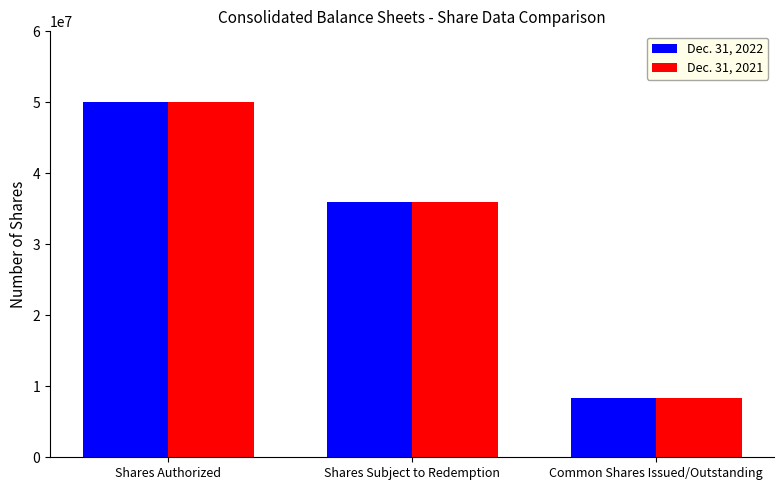

True or false: Dec. 31, 2022 has a value of 5505076 at Common Shares Issued/Outstanding.

False